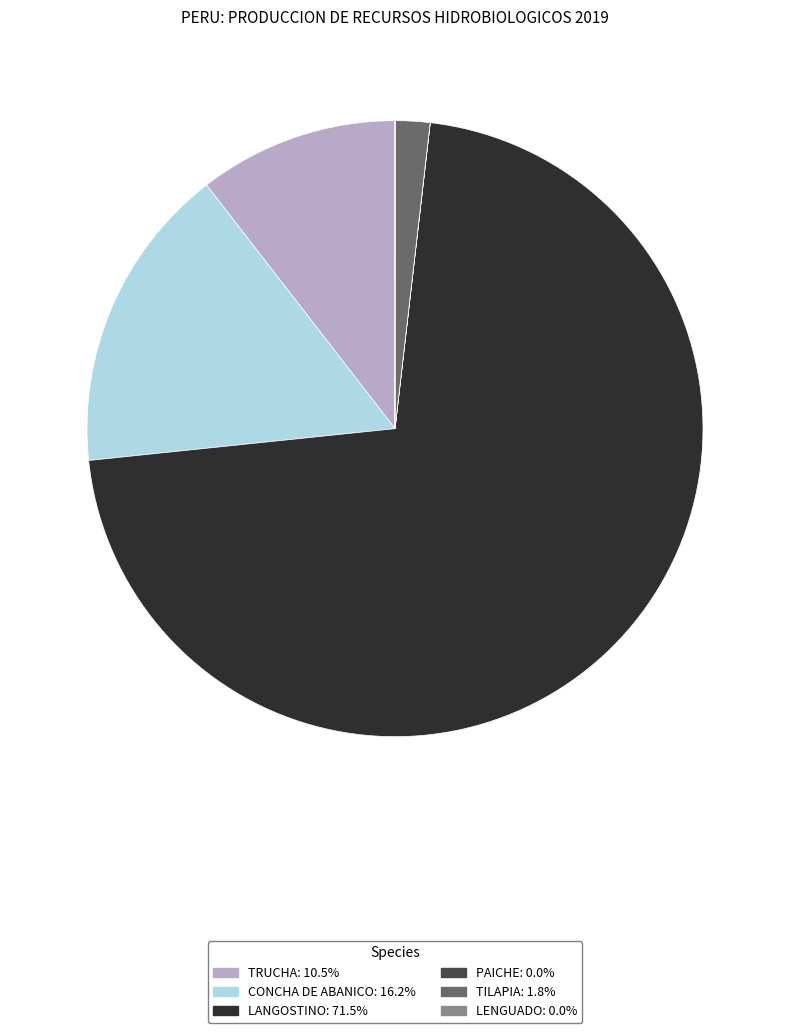

Is there any slice that represents more than half of the pie?

Yes